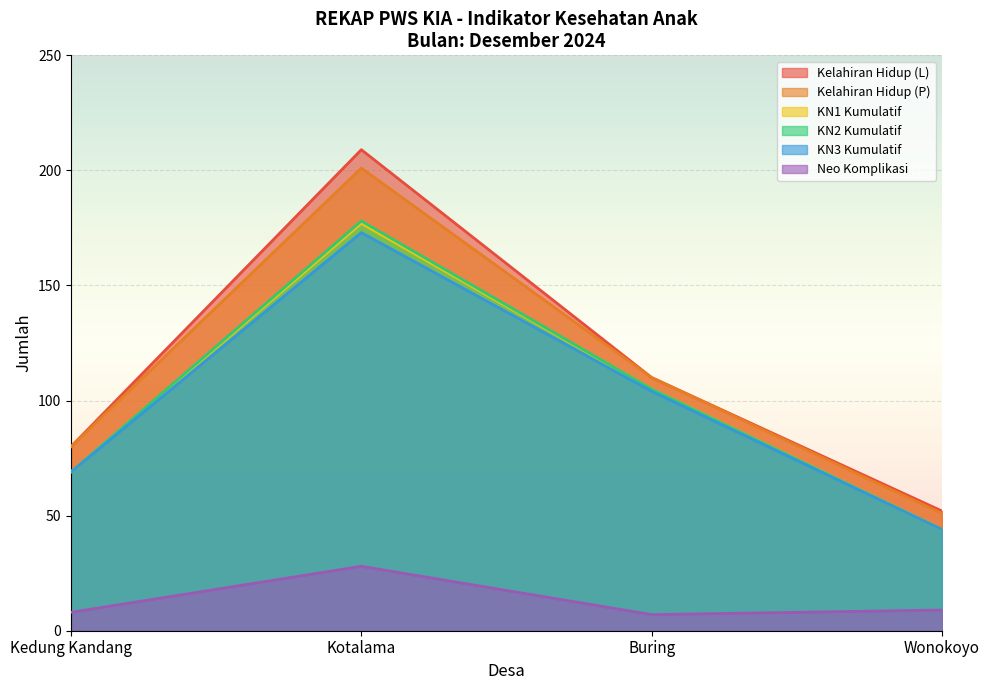

What is the value of the Kelahiran Hidup (L) point at the 3rd from the left?

110